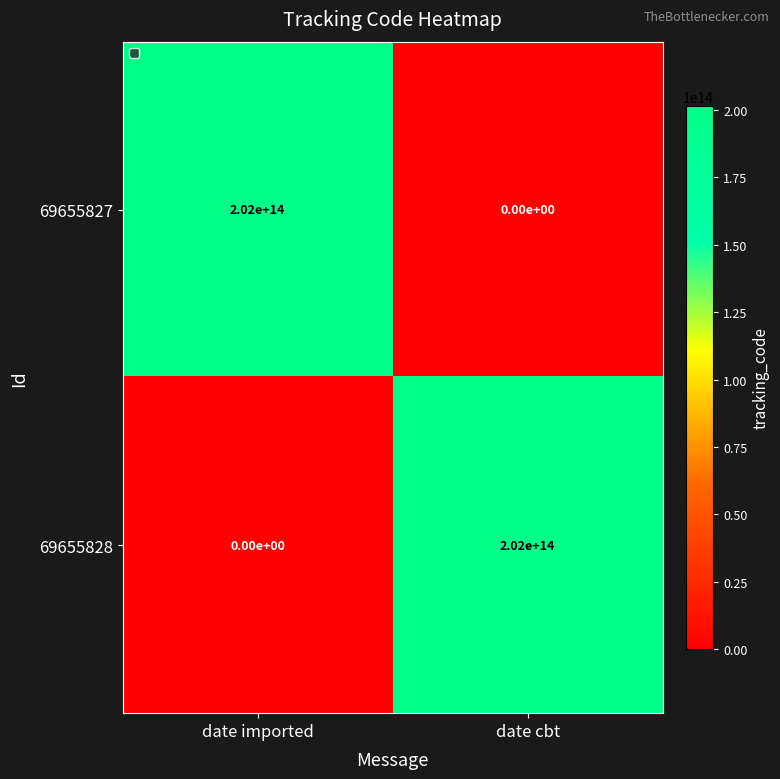

Where is 69655828 nearest to the value 101000000000000?

date imported